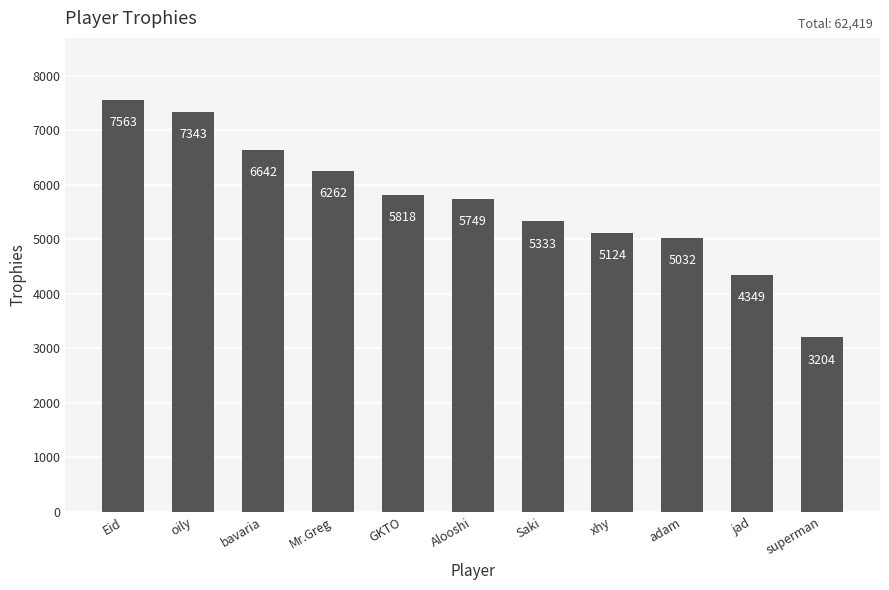

What is the difference between the values at Saki and bavaria?

1309